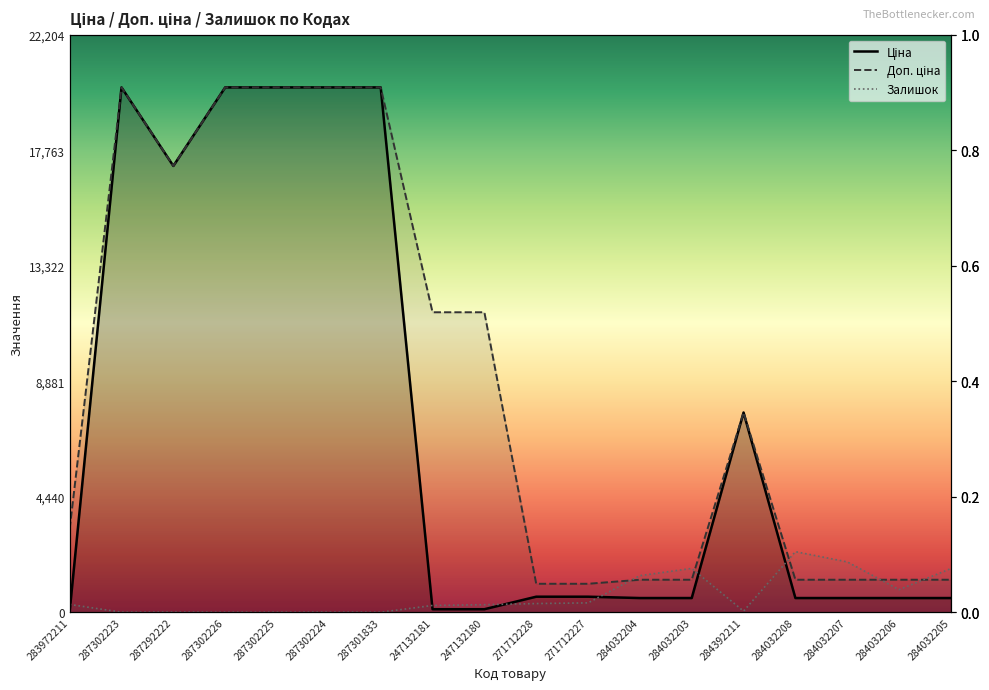

Where is the first local minimum for Залишок?

287302223